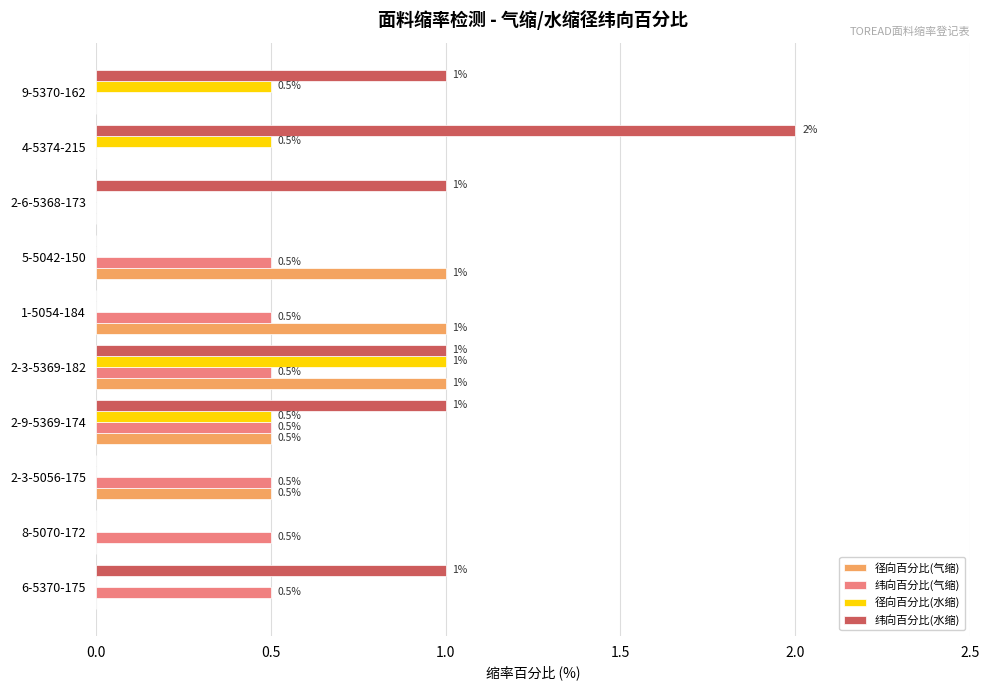

What is the highest value of the 纬向百分比(水缩) series?

2.0